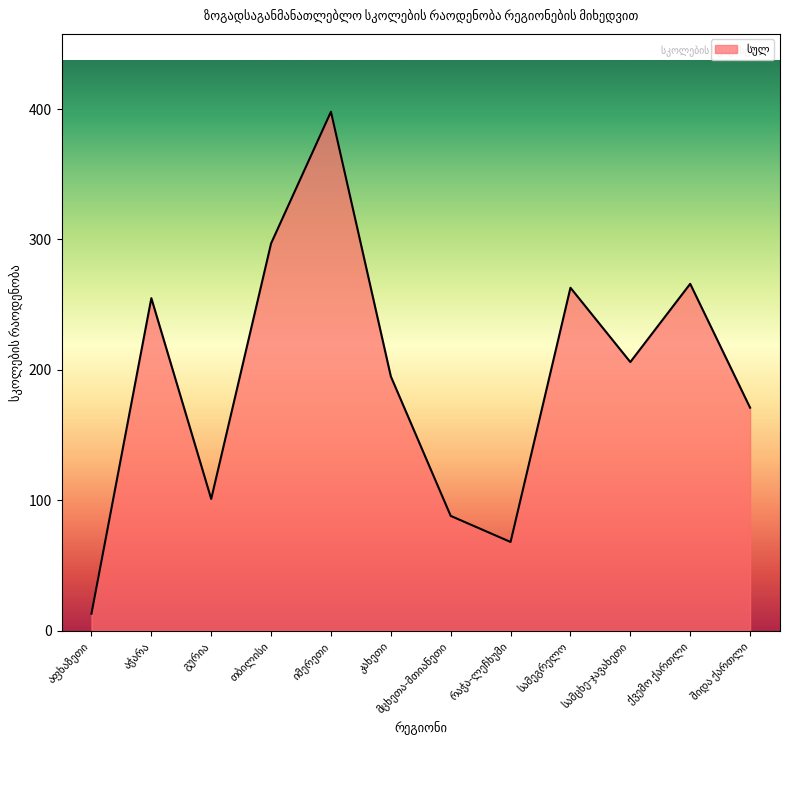

How many distinct data groups are displayed?

1